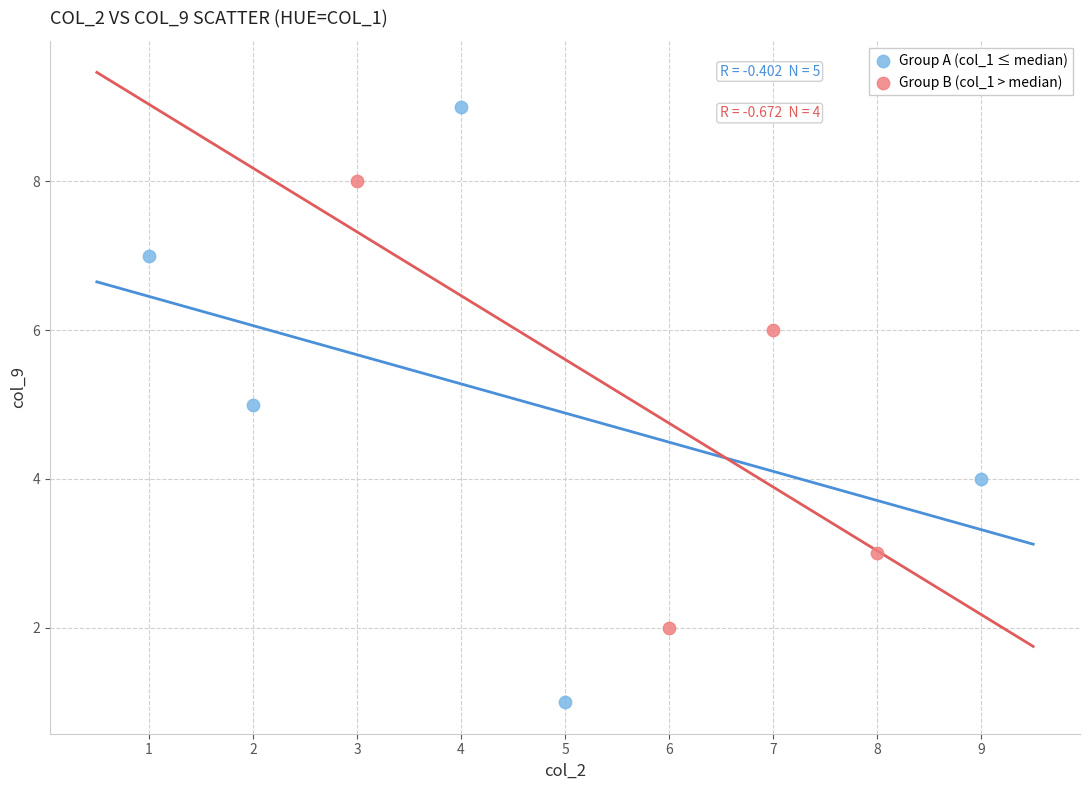

Which series has the widest spread of Y values?

Group A (col_1 ≤ median)